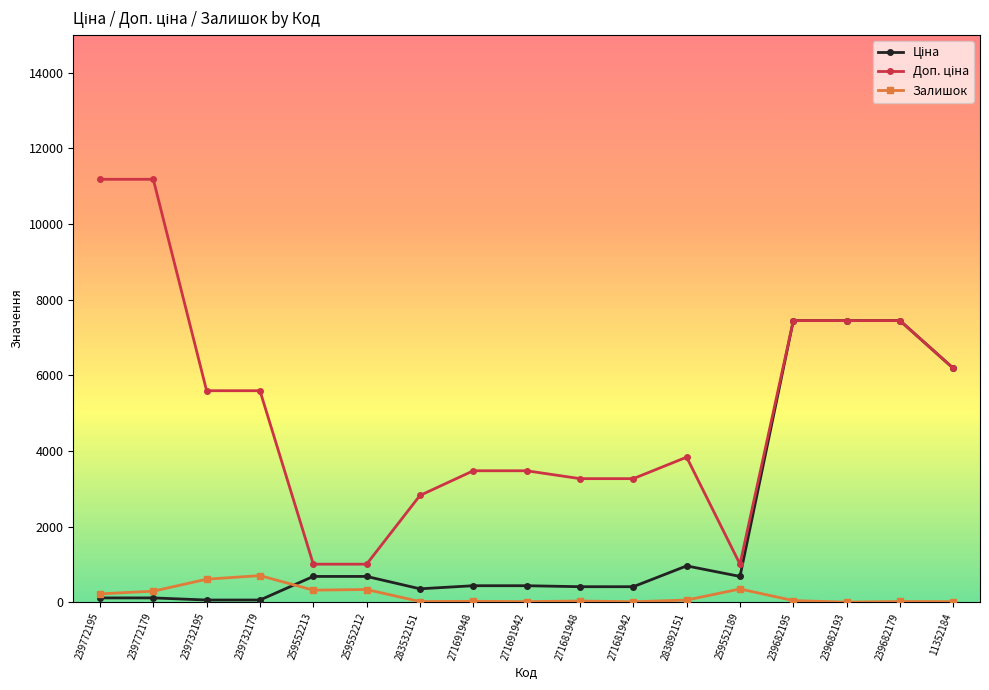

What is the greatest value displayed?

11182.0